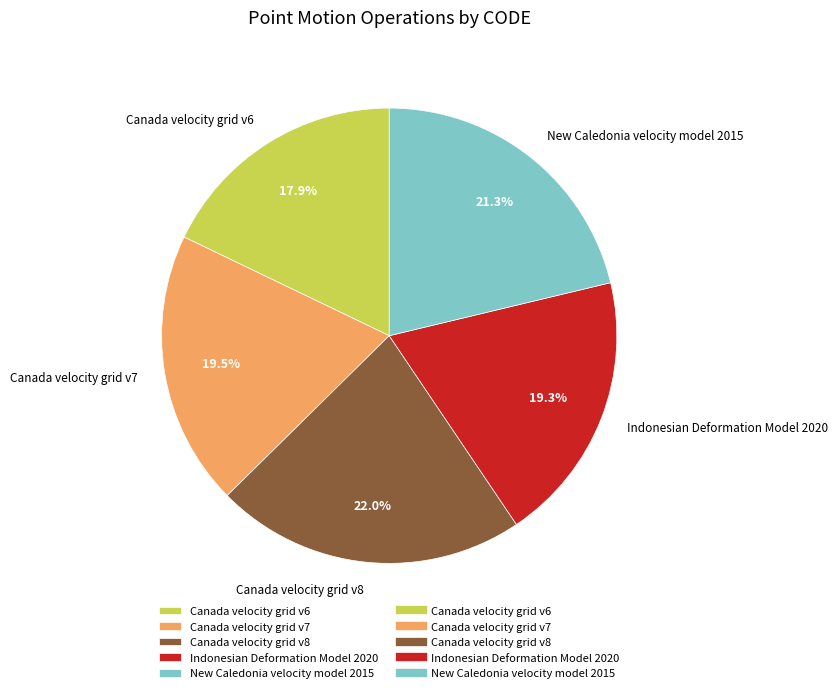

Is it true that Canada velocity grid v8 is 36% of the pie?

False